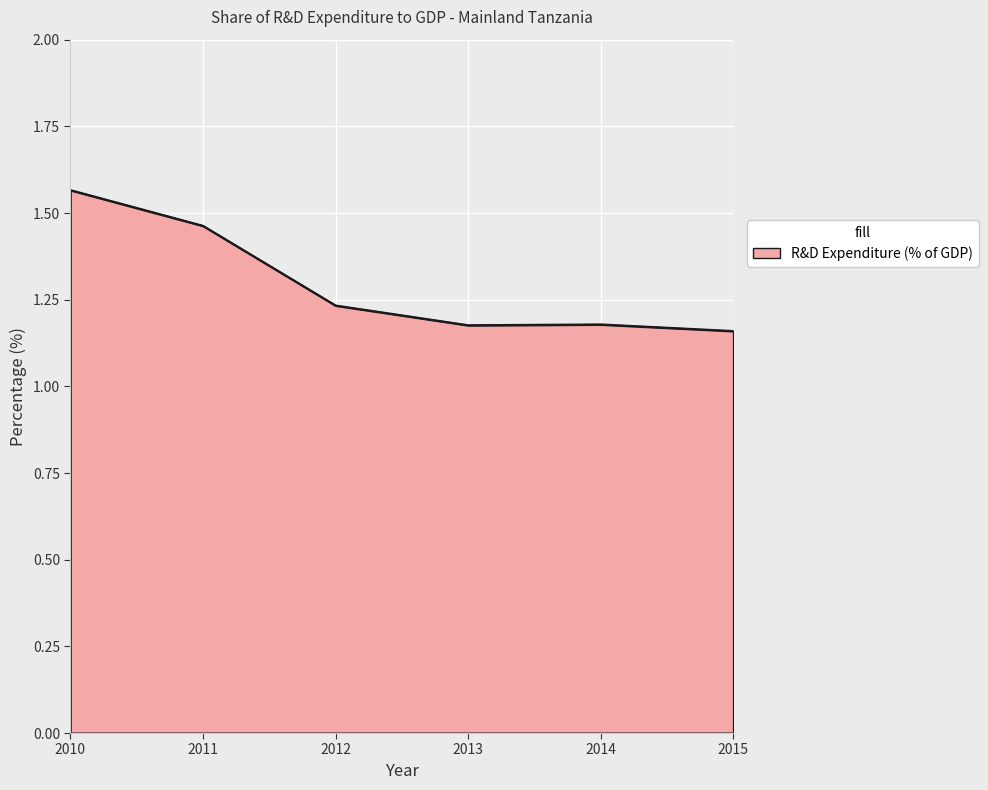

What is the ratio of the value at 2011 to the value at 2010?

0.9